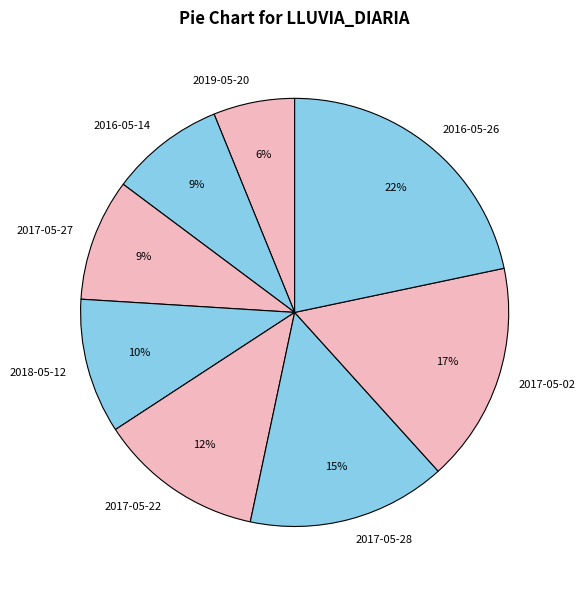

Is it true that 2017-05-02 is 17% of the pie?

True